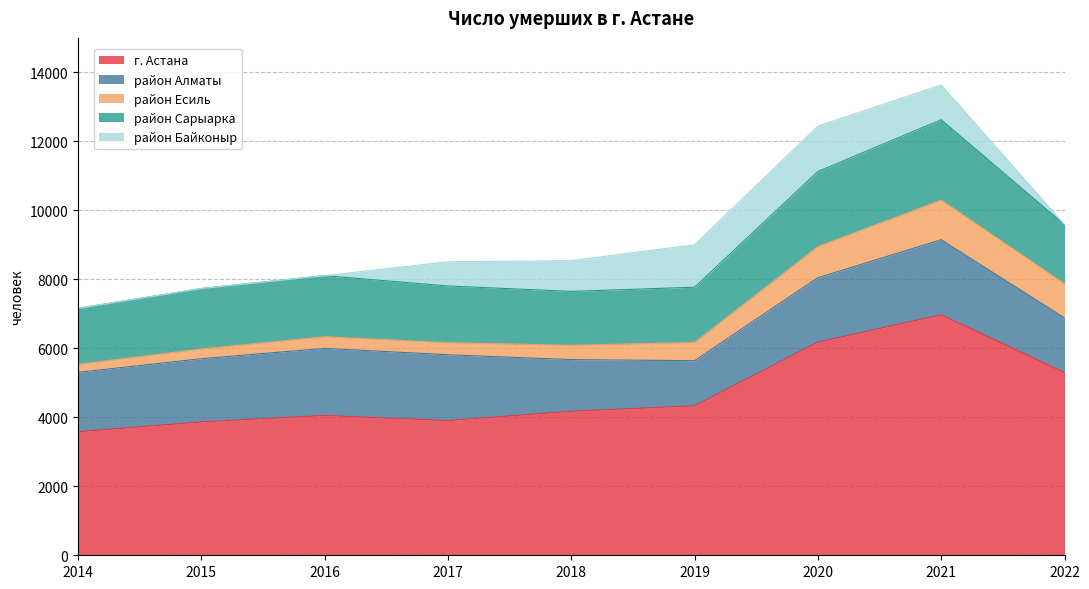

True or false: г. Астана has a value of 2547 at 2017.

False